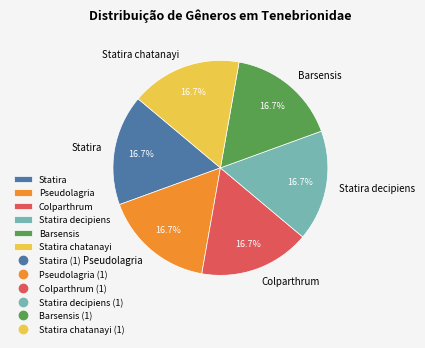

What percentage is NOT represented by Pseudolagria?

83.3%